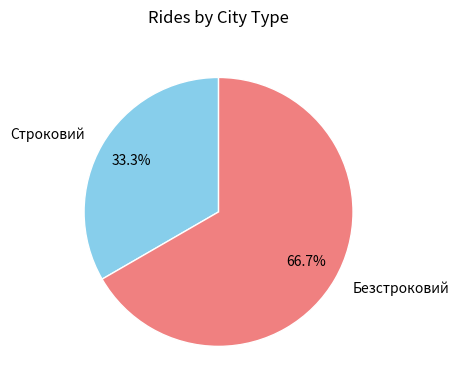

What is the ratio of the value at Строковий to the value at Безстроковий?

0.5